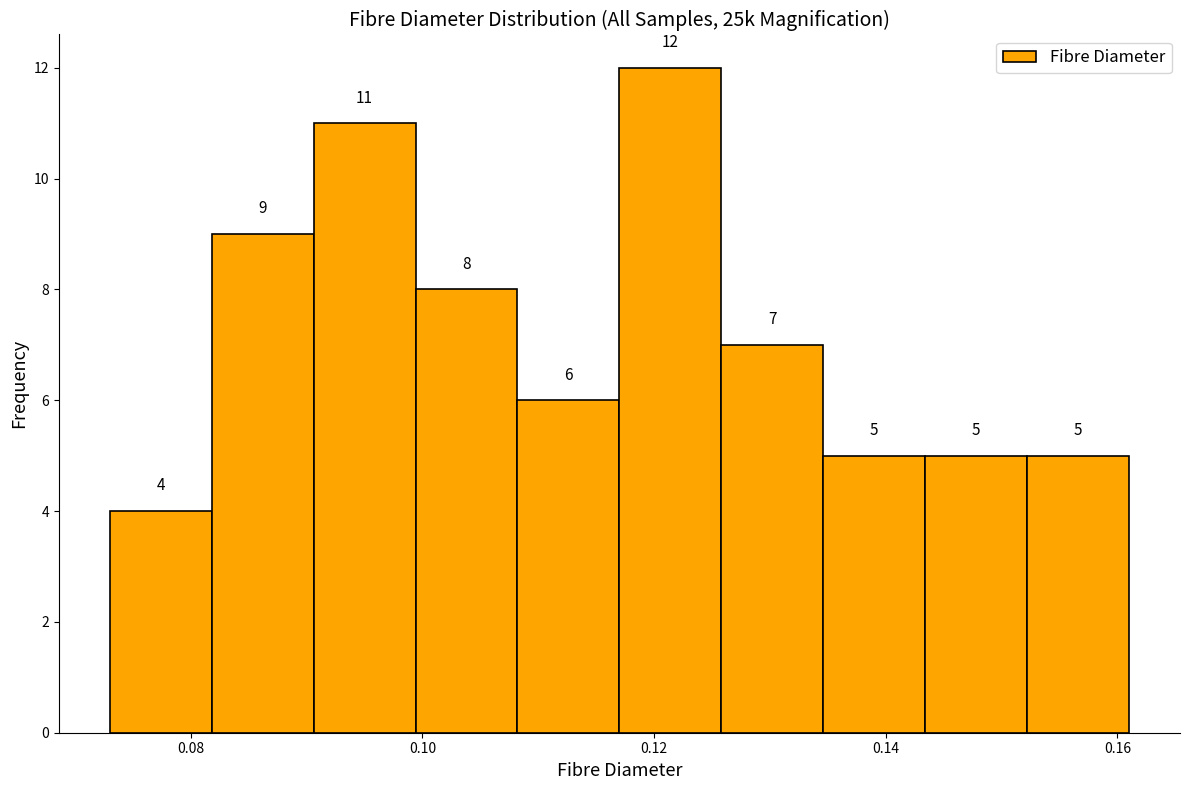

How tall is the bar that spans 0.126 to 0.134 on the x-axis? The bar edges are not printed on the chart, so give them approximately, as read against the axis.

7